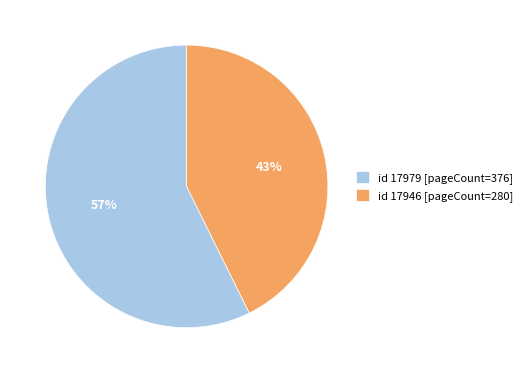

To the nearest percent, what percentage of the pie is id 17979 [pageCount=376]?

57%